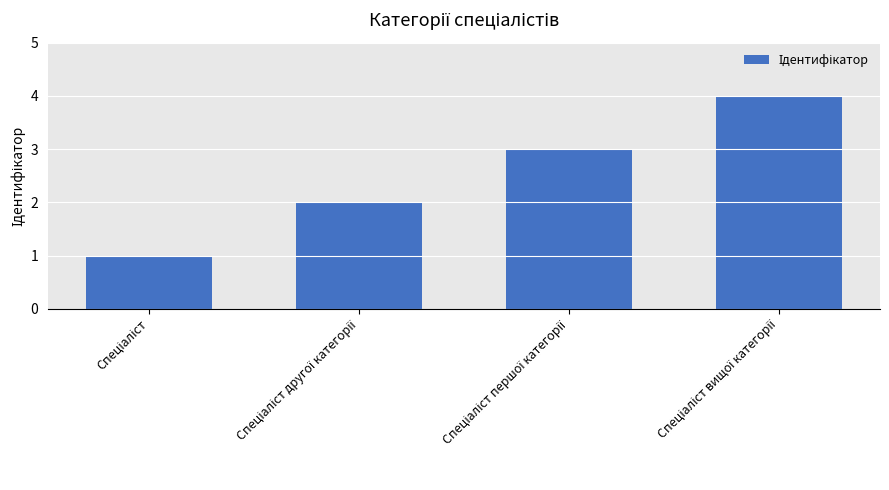

Reading left to right, transcribe all the data shown in this chart.

1	2	3	4